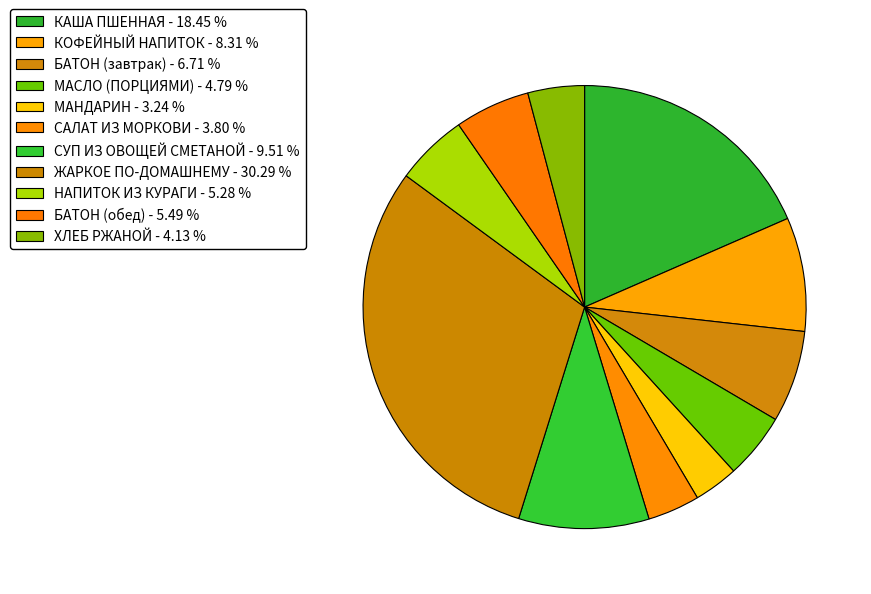

To the nearest percent, what is the average slice percentage?

9%